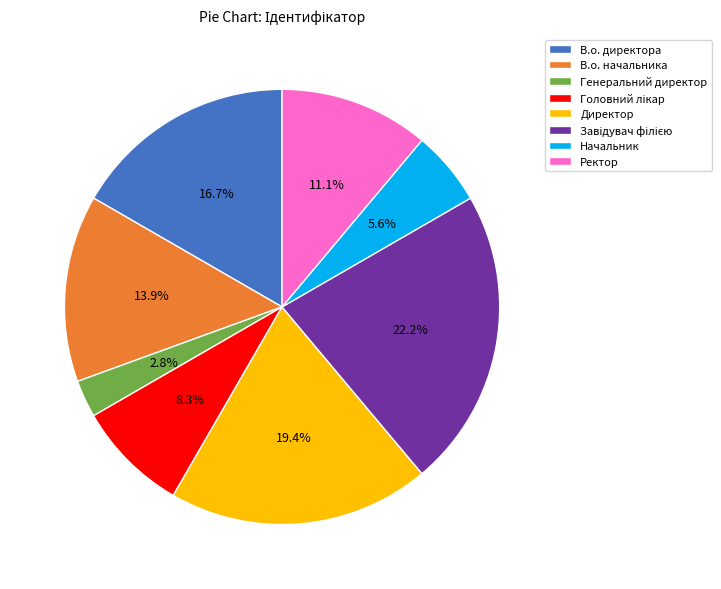

What is the smallest slice in the pie chart?

Генеральний директор